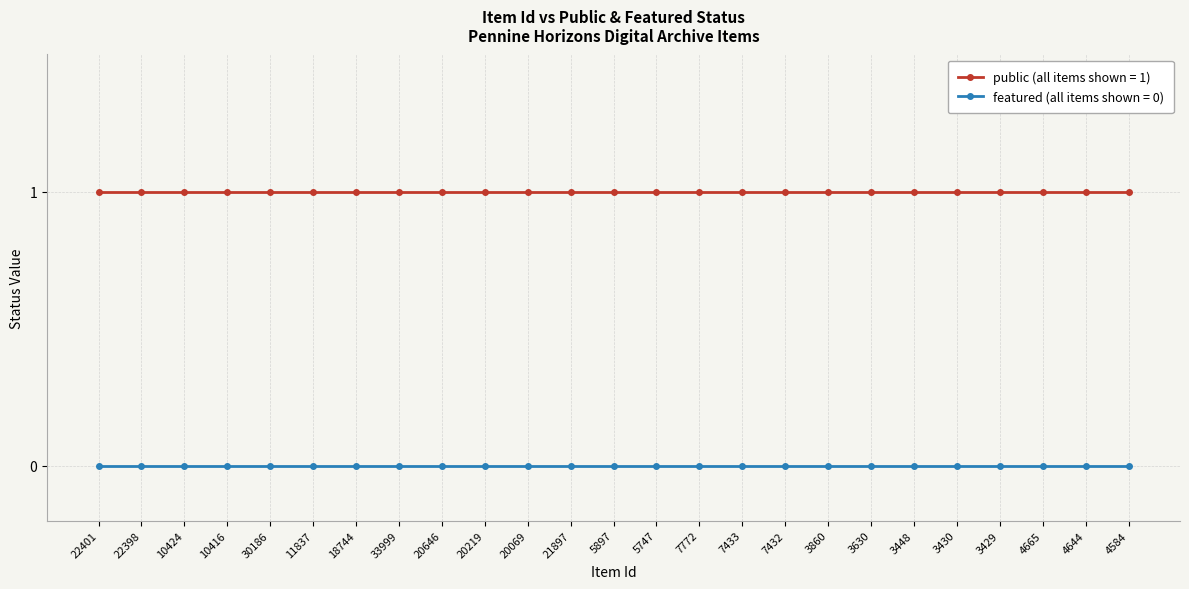

True or false: featured (all items shown = 0) and public (all items shown = 1) intersect in this chart.

False